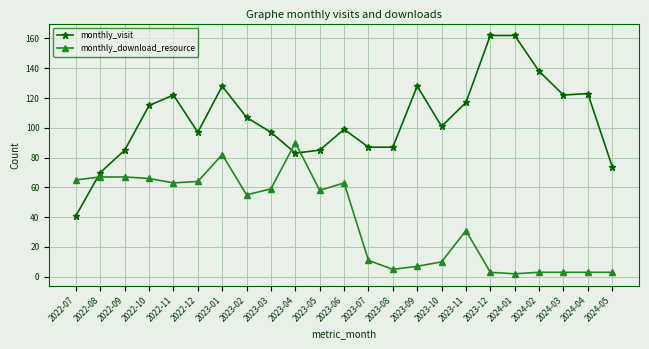

What is the greatest value displayed?

162